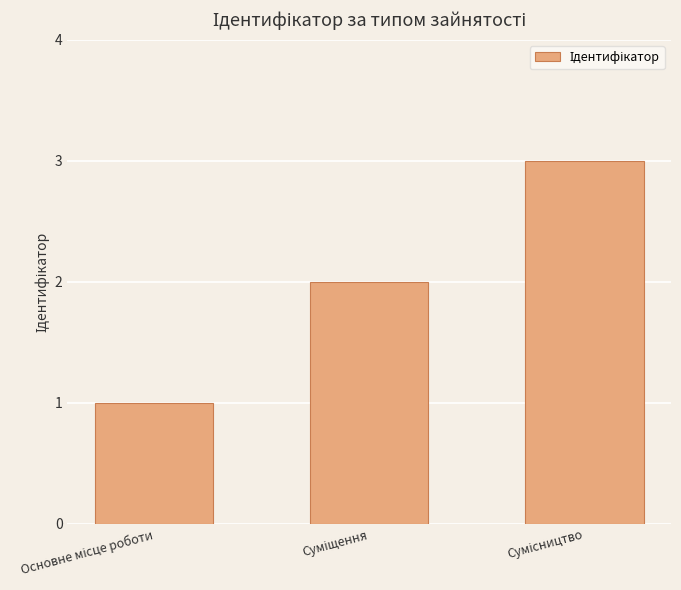

What is the maximum value shown in the chart?

3